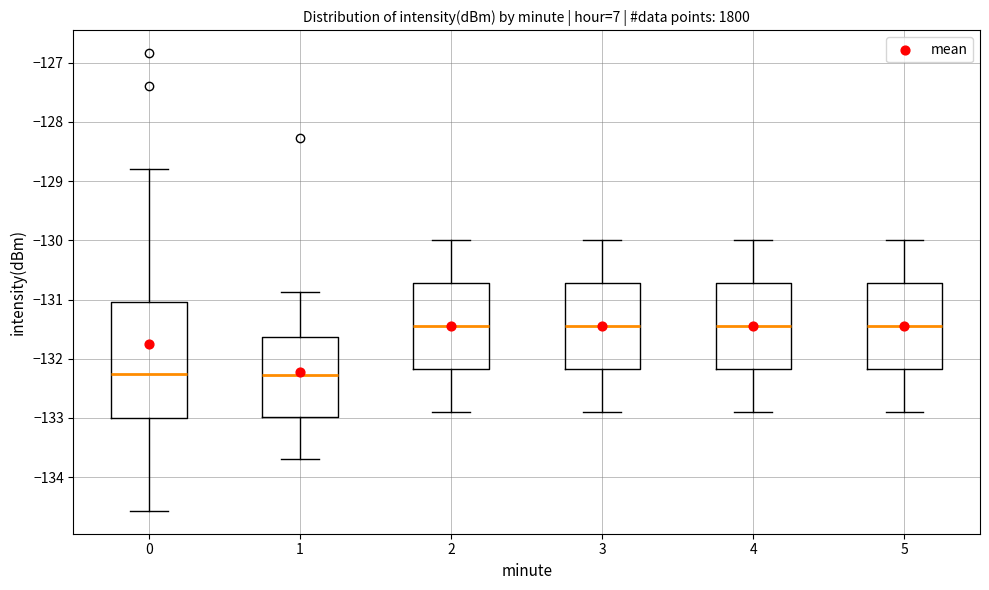

Reading left to right, transcribe this box plot: for each box, give where its median line is, the range the box spans, and where its two whiskers end, as read against the y-axis. The values are not printed on the chart, so give them approximately, as read against the axis.

0: median -132.3, box -133.0 to -131.0, whiskers -134.6 to -128.8
1: median -132.3, box -133.0 to -131.6, whiskers -133.7 to -130.9
2: median -131.4, box -132.2 to -130.7, whiskers -132.9 to -130.0
3: median -131.4, box -132.2 to -130.7, whiskers -132.9 to -130.0
4: median -131.4, box -132.2 to -130.7, whiskers -132.9 to -130.0
5: median -131.4, box -132.2 to -130.7, whiskers -132.9 to -130.0